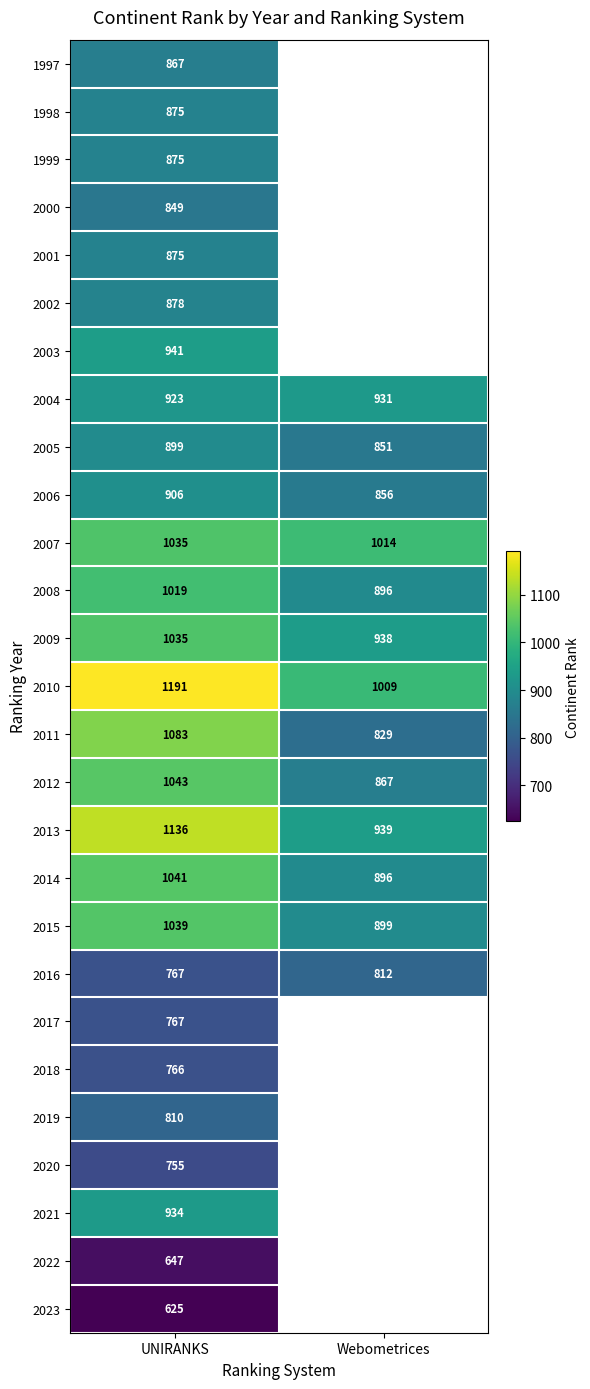

Is it true that 2013 equals 198.2 at Webometrices?

False